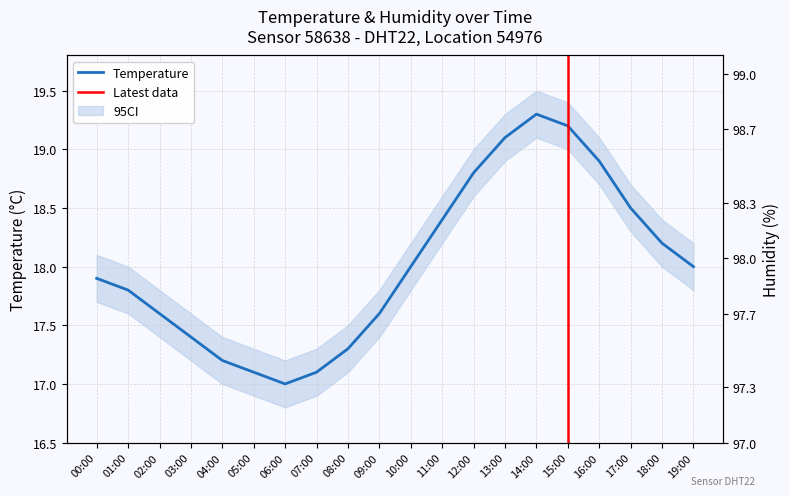

Which category has the highest value across all series?

00:00